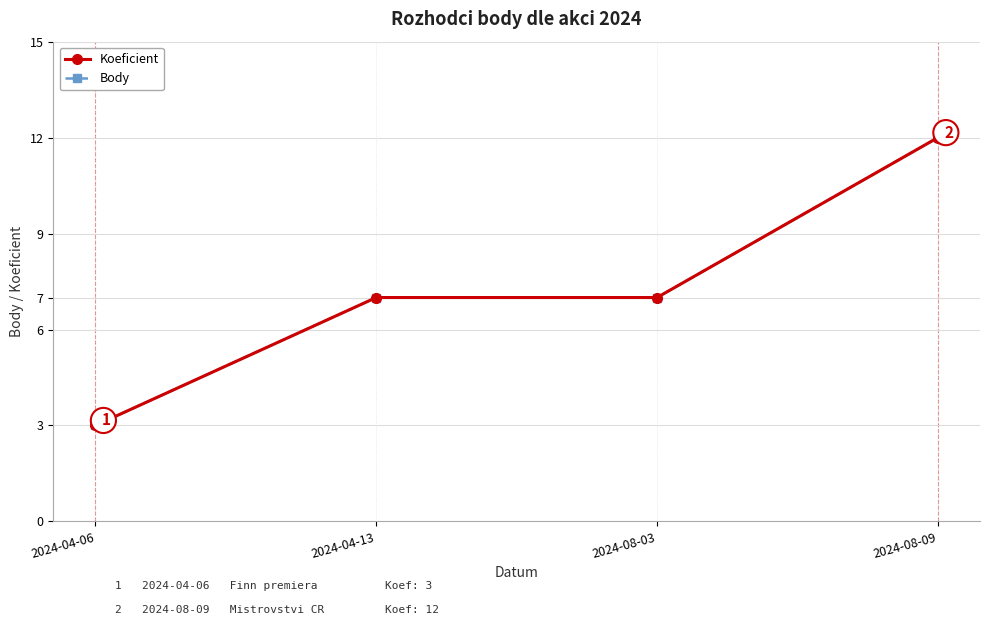

Is this an area chart (filled region under the line)?

No